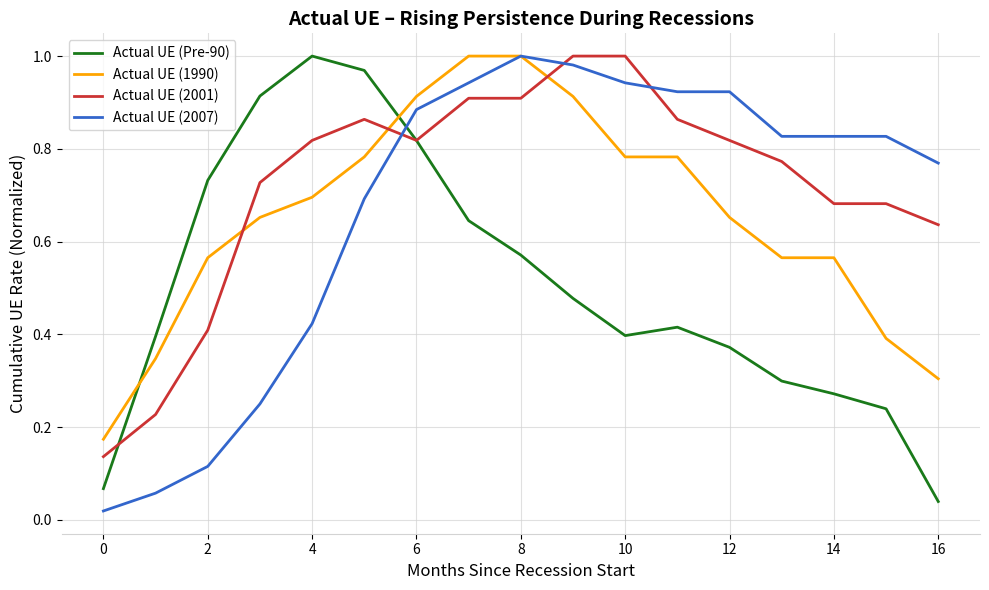

True or false: Actual UE (Pre-90) has more than 2 points higher than both neighbors.

False